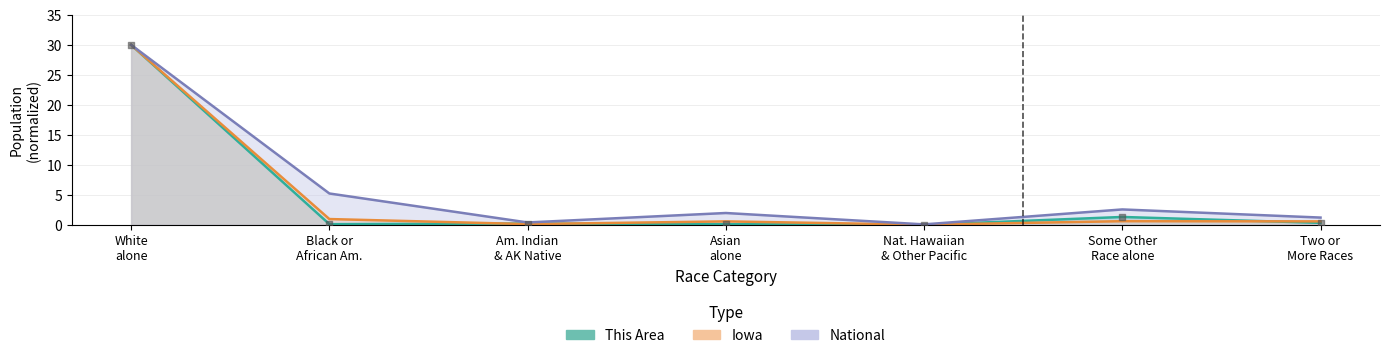

Which series reaches the minimum Y coordinate?

This Area